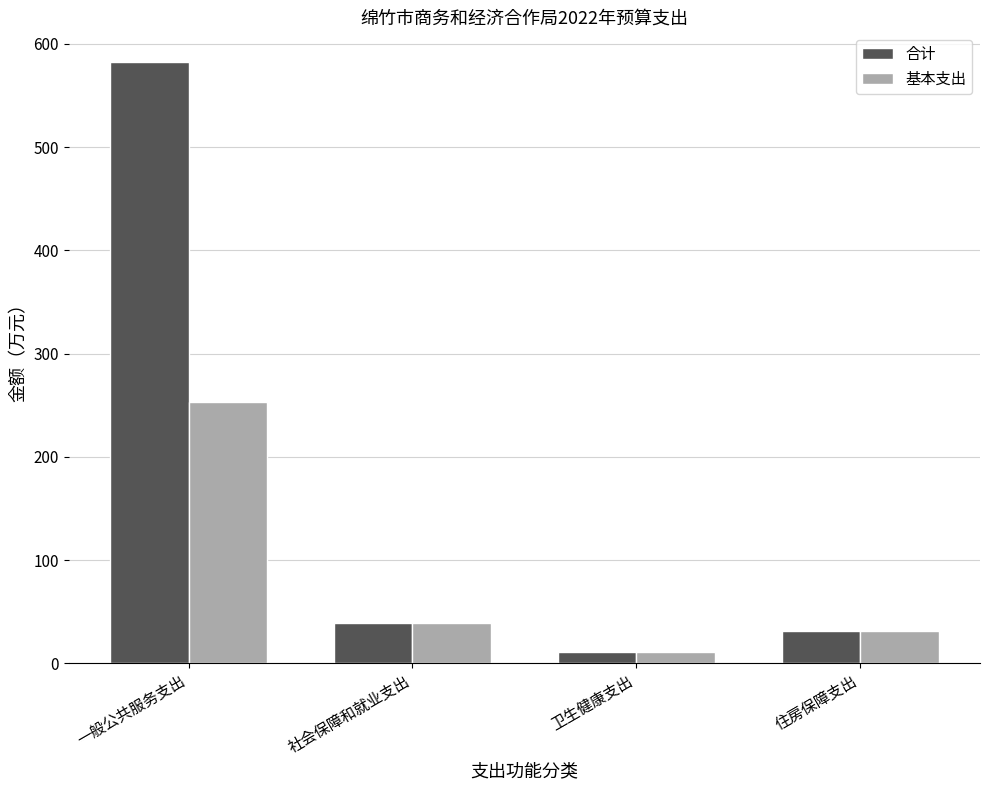

At which category is the sum across all series the highest?

一般公共服务支出